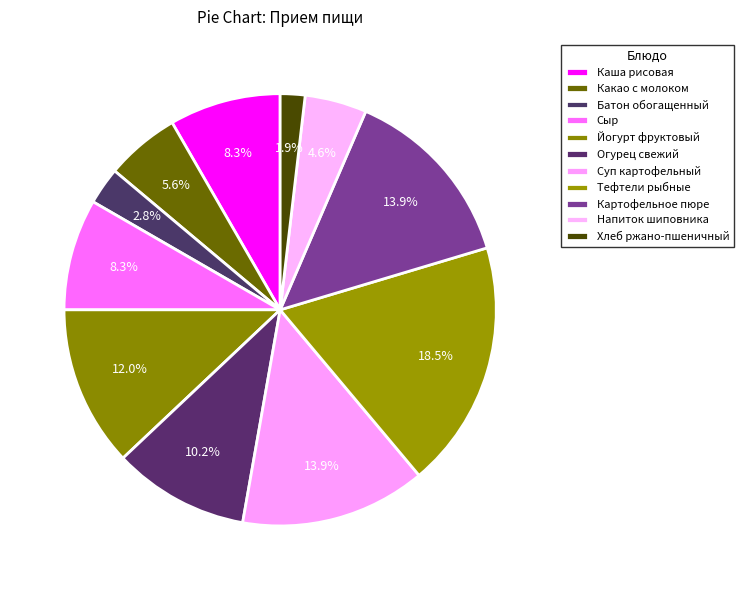

How many slices are in this pie chart?

11